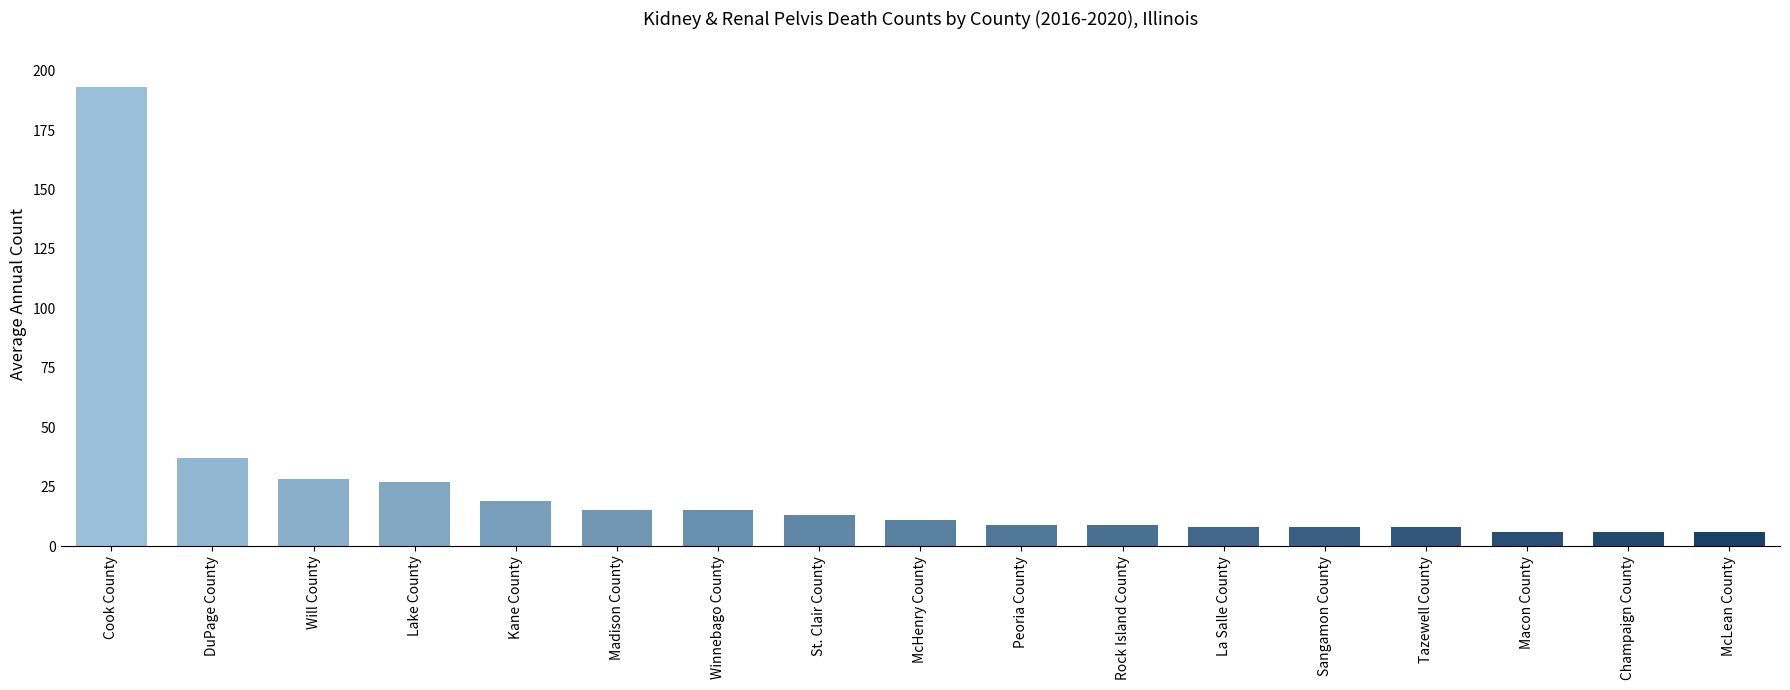

What is the greatest value displayed?

193